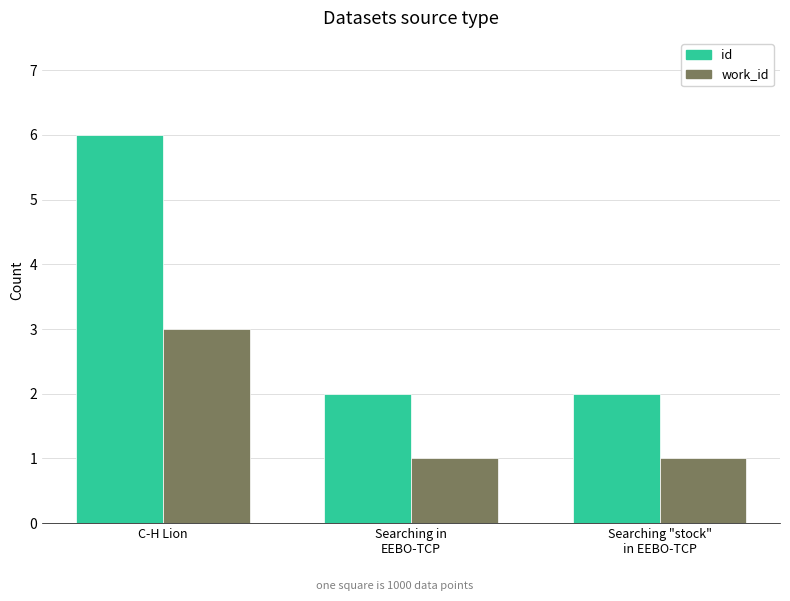

Reading left to right, list all the values displayed in this chart.

id: C-H Lion=6	Searching in
EEBO-TCP=2	Searching "stock"
in EEBO-TCP=2
work_id: C-H Lion=3	Searching in
EEBO-TCP=1	Searching "stock"
in EEBO-TCP=1